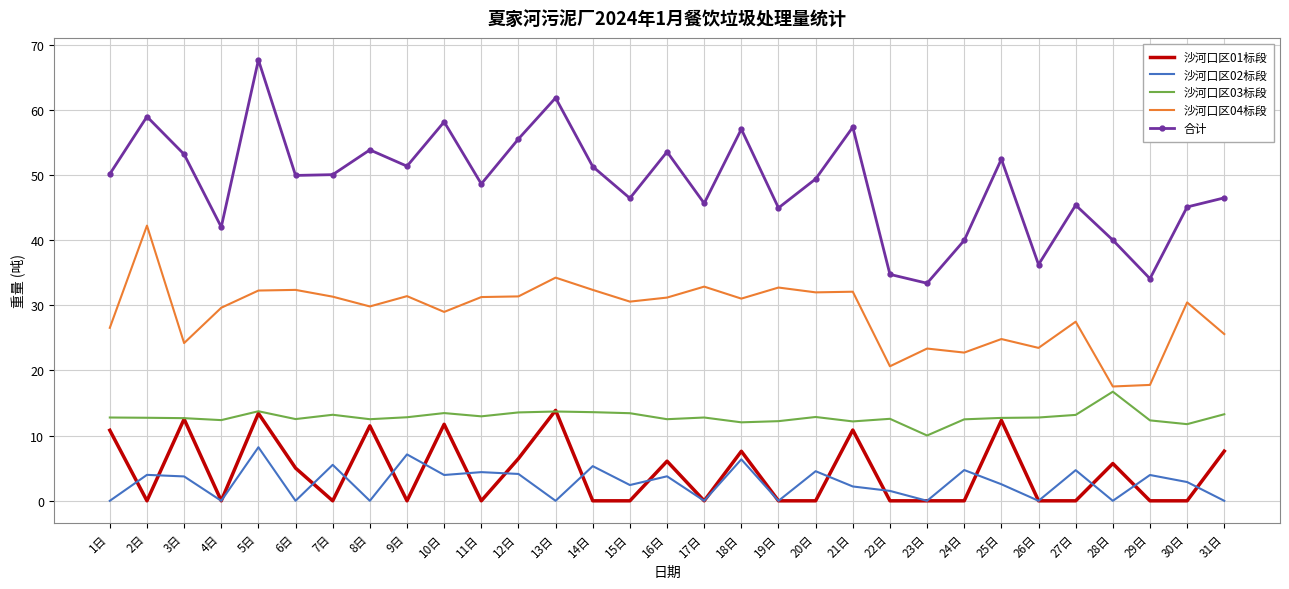

What is the sum of the 沙河口区03标段 values at 11日 and 24日?

25.5